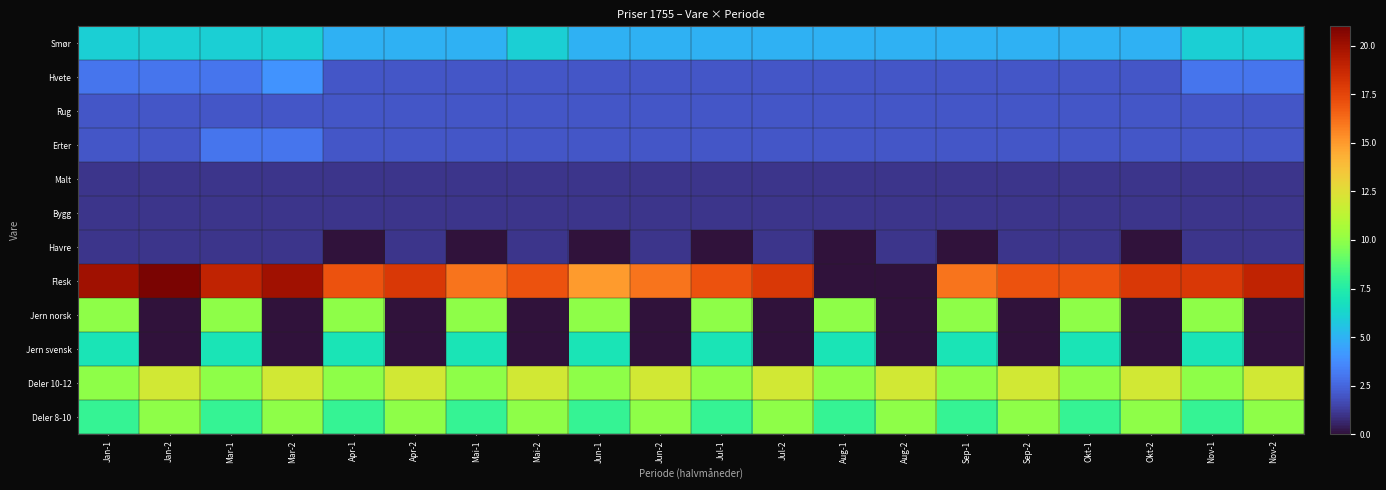

Between Aug-2 and Nov-2, which series saw the biggest shift?

Flesk